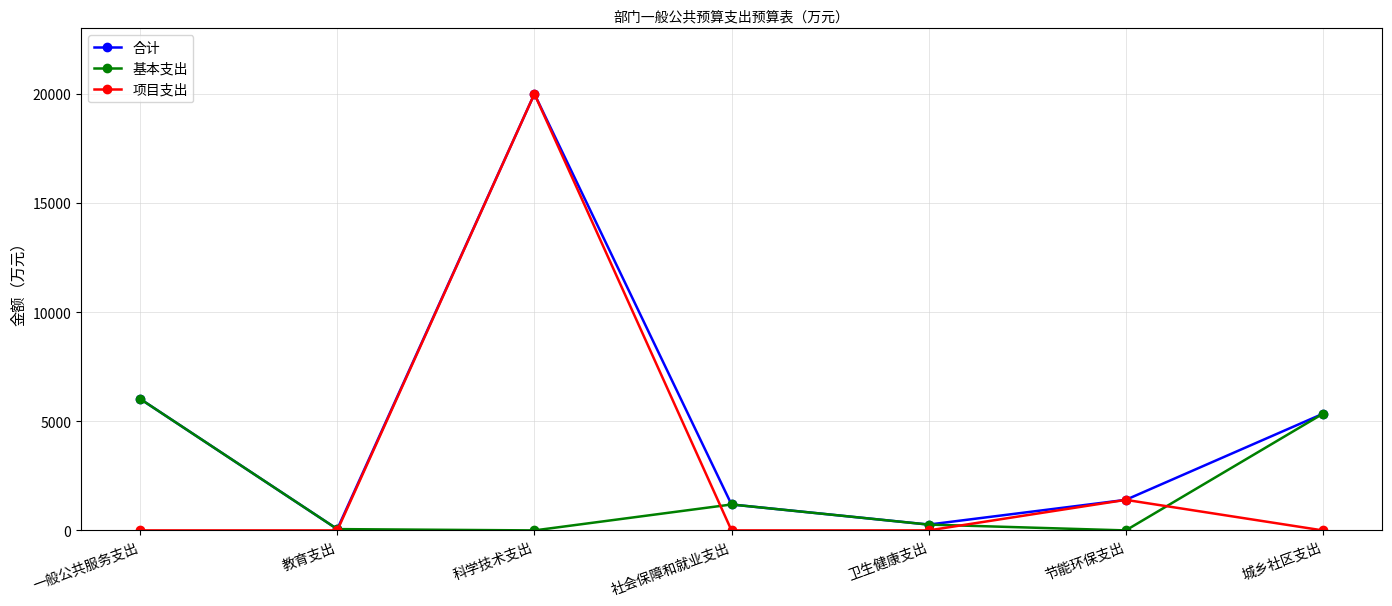

What is the difference between the highest and lowest values at 教育支出?

60.0